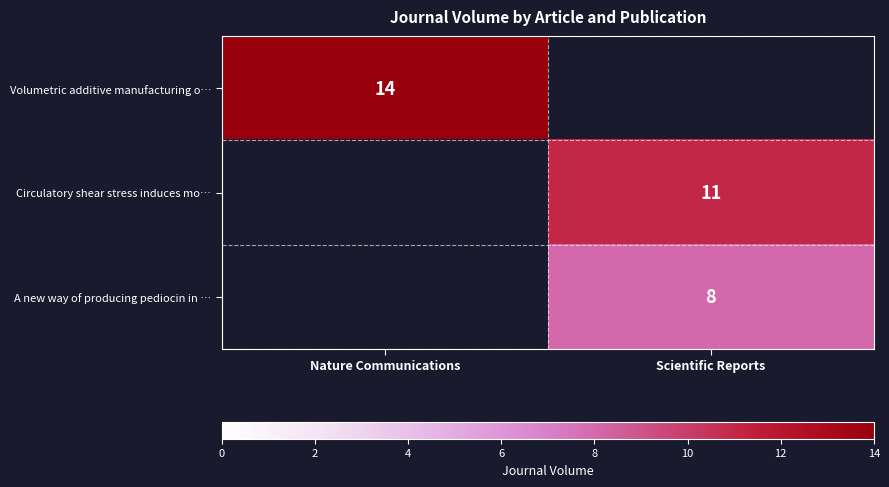

The Circulatory shear stress induces mo… series shows 11 at Scientific Reports. True or false?

True